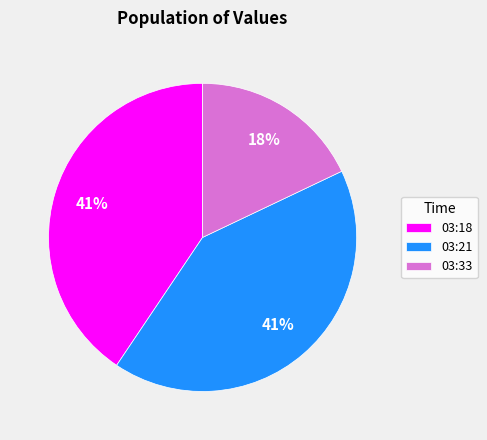

Which slice is the smallest?

03:33